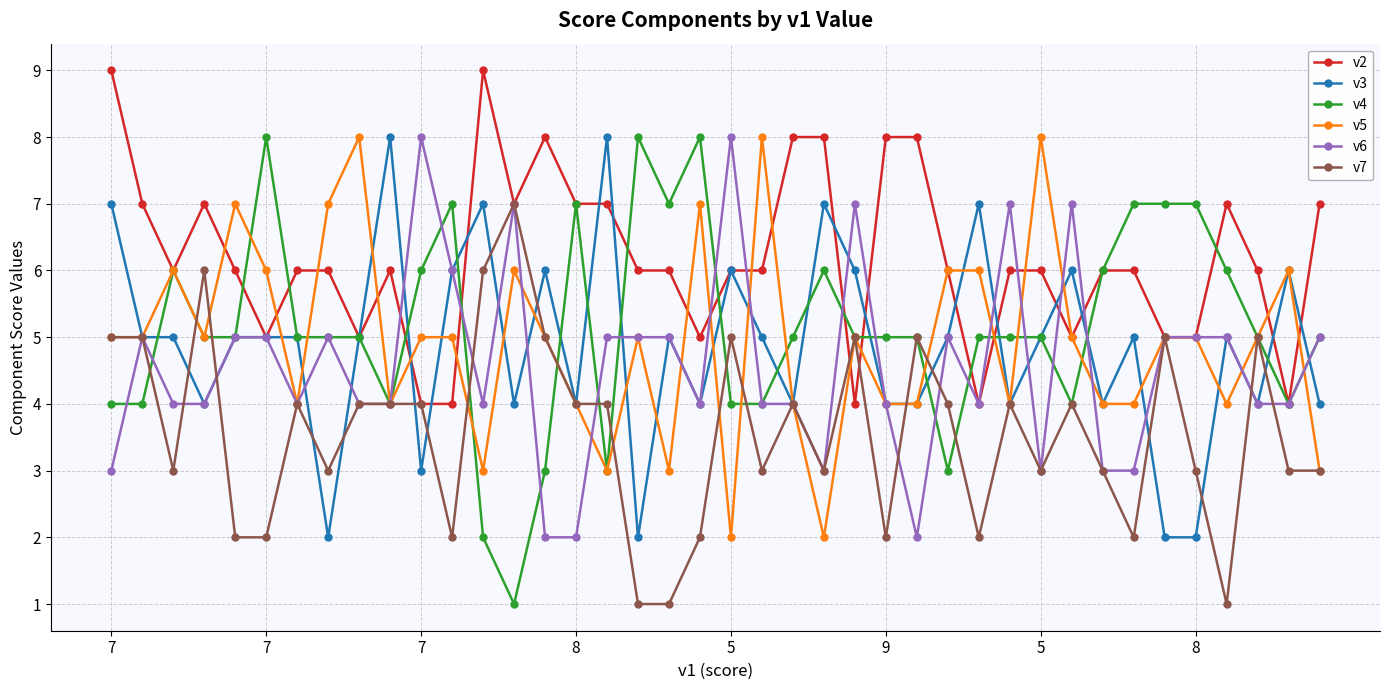

Which series has the largest range (max minus min)?

v4